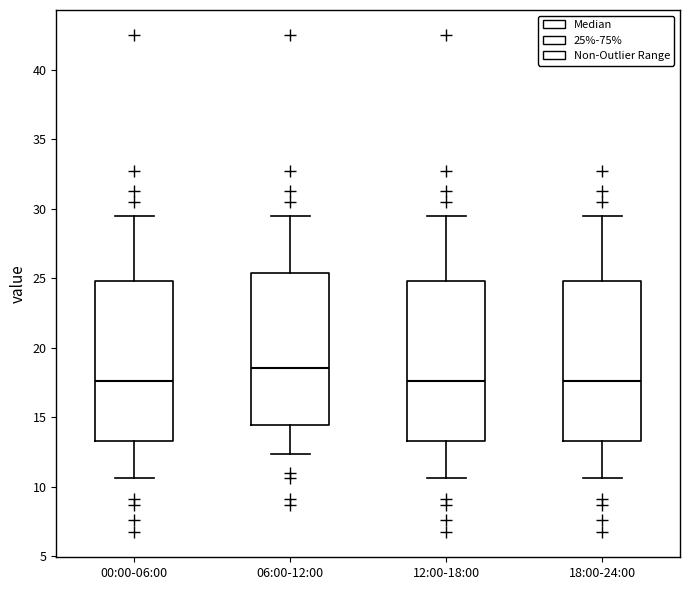

Where does the lower whisker of the box for 06:00-12:00 end on the y-axis? The values are not printed on the chart, so give them approximately, as read against the axis.

12.5